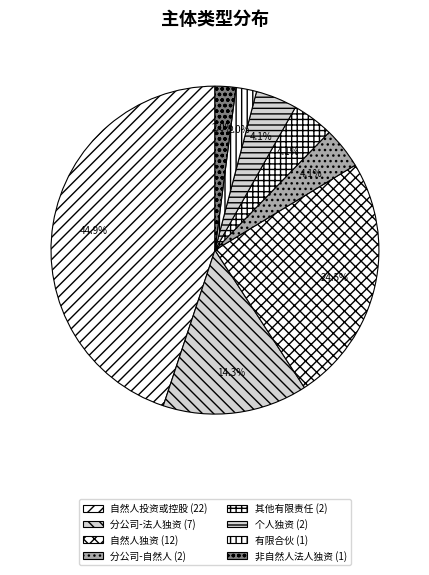

Rank the categories by value from lowest to highest.

有限合伙企业, 有限责任公司（非自然人投资或控股的法人独资）, 有限责任公司分公司(自然人投资或控股), 其他有限责任公司, 个人独资企业, 有限责任公司分公司（非自然人投资或控股的法人独资）, 有限责任公司(自然人独资), 有限责任公司(自然人投资或控股)